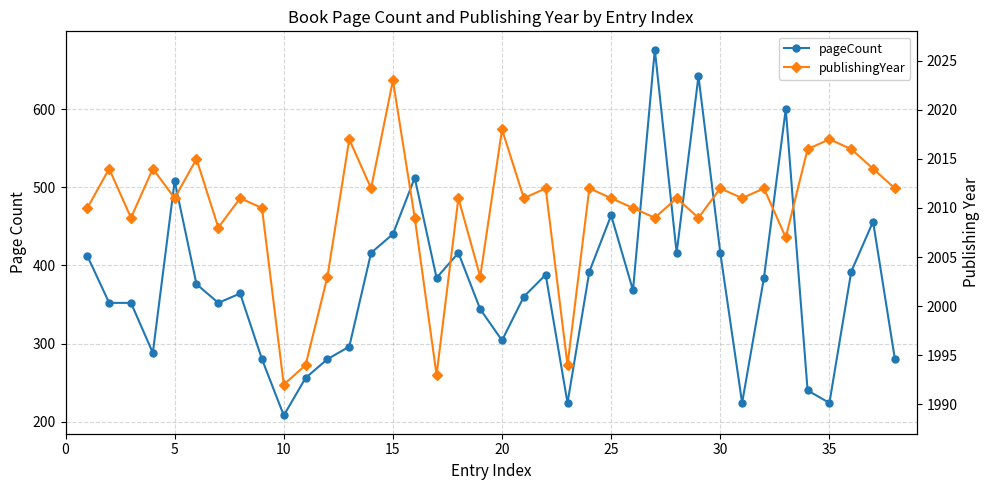

How many values in the publishingYear series exceed 2011?

16